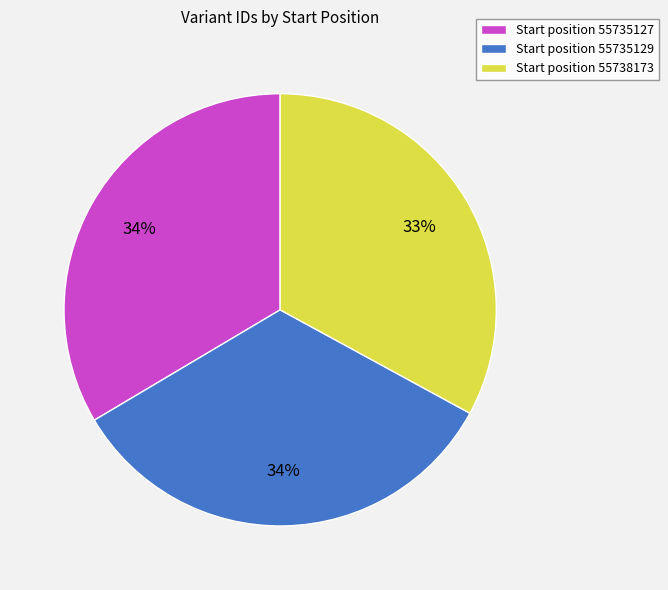

To the nearest percent, what is the difference between the largest and smallest slice percentages?

1%